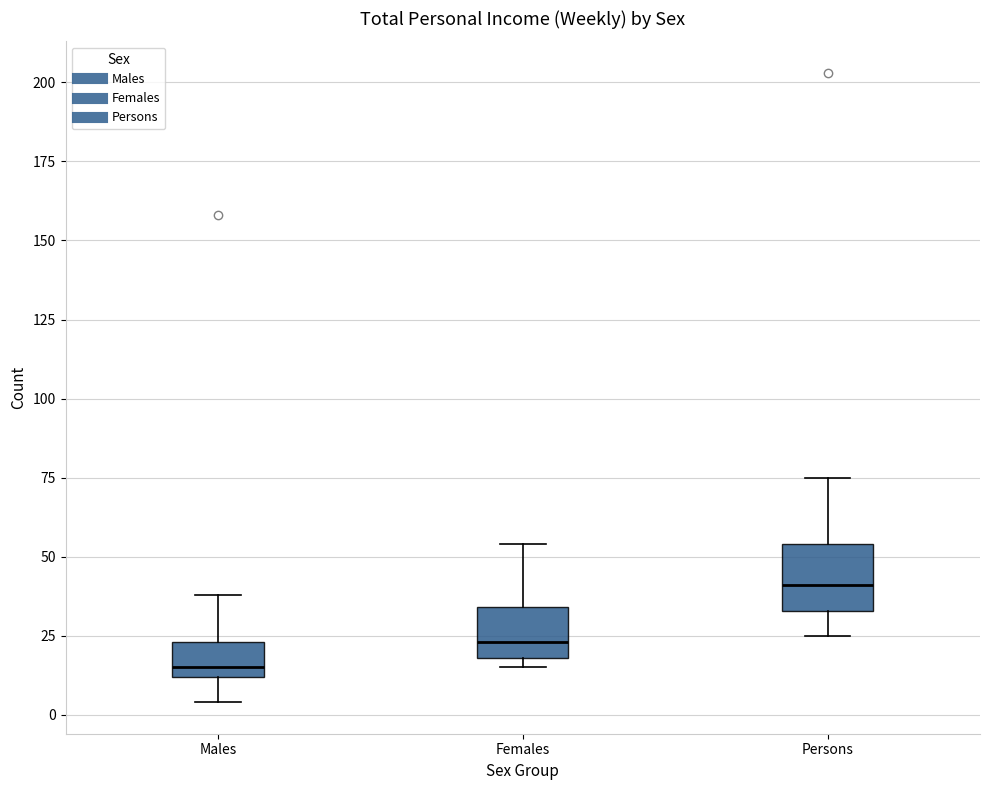

Reading left to right, transcribe this box plot: for each box, give where its median line is, the range the box spans, and where its two whiskers end, as read against the y-axis. The values are not printed on the chart, so give them approximately, as read against the axis.

Males: median 15, box 10 to 25, whiskers 5 to 40
Females: median 25, box 20 to 35, whiskers 15 to 55
Persons: median 40, box 35 to 55, whiskers 25 to 75